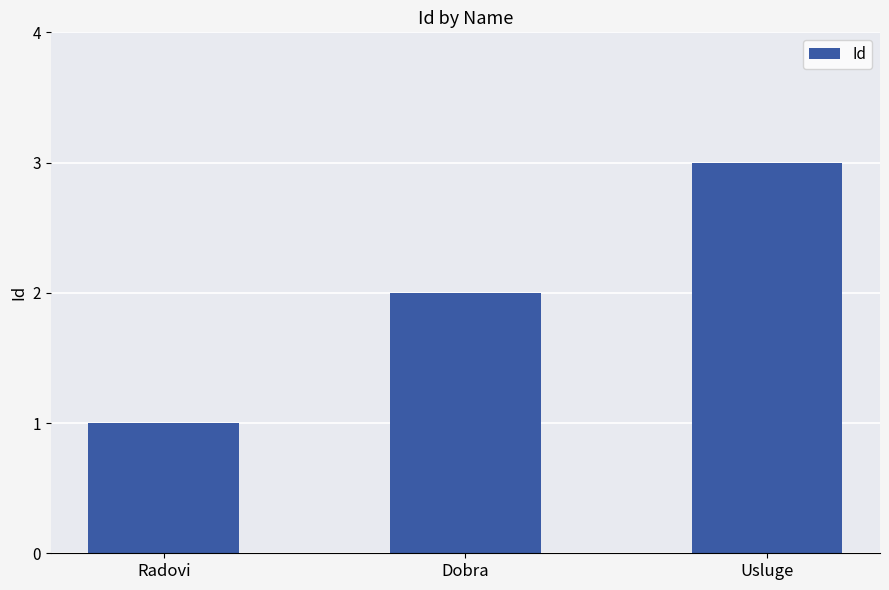

Read the value at Radovi.

1